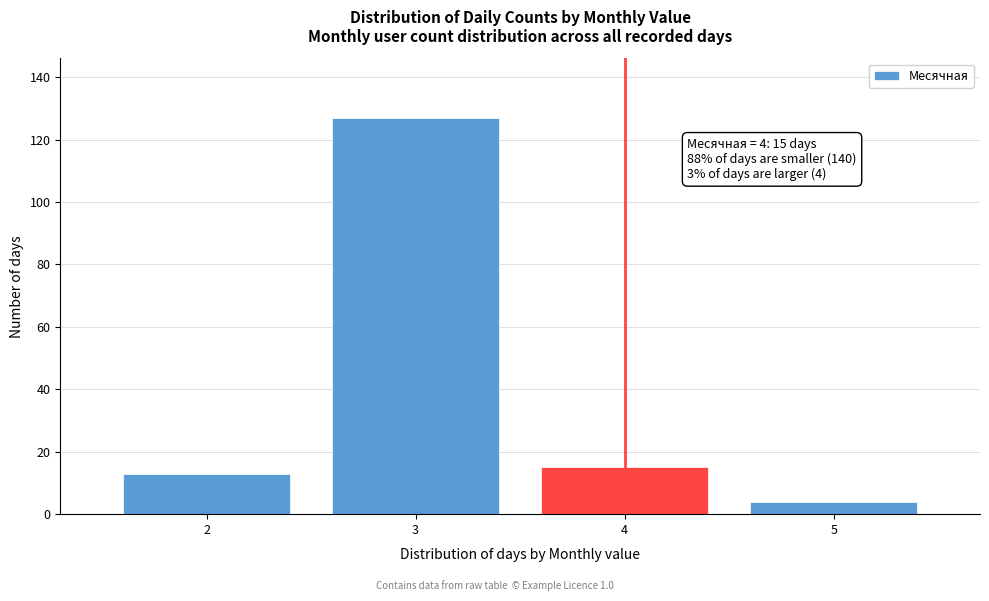

Reading left to right, what are all the values shown in this chart?

13	127	15	4